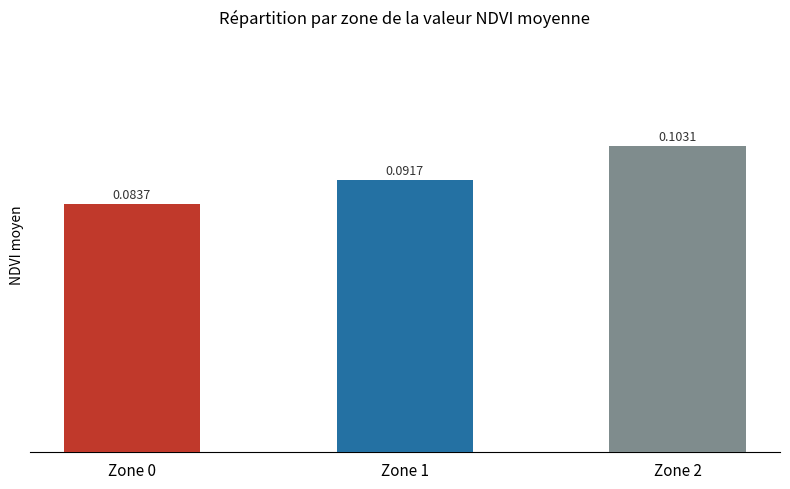

Between Zone 2 and Zone 0, which is larger?

Zone 2